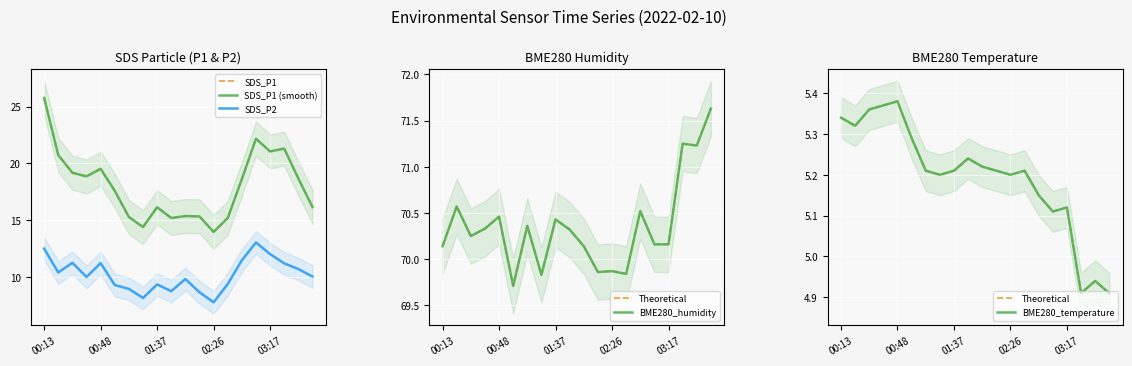

How many values in the Theoretical series are below 5?

3